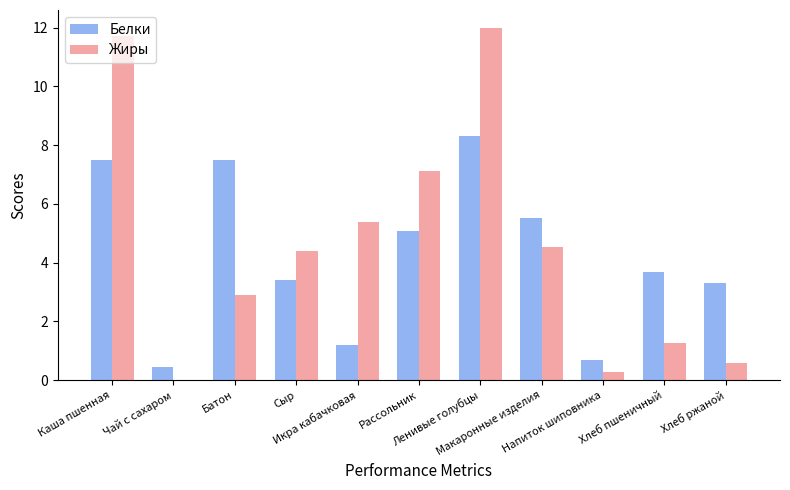

Between Напиток шиповника and Хлеб ржаной, which series saw the biggest shift?

Белки